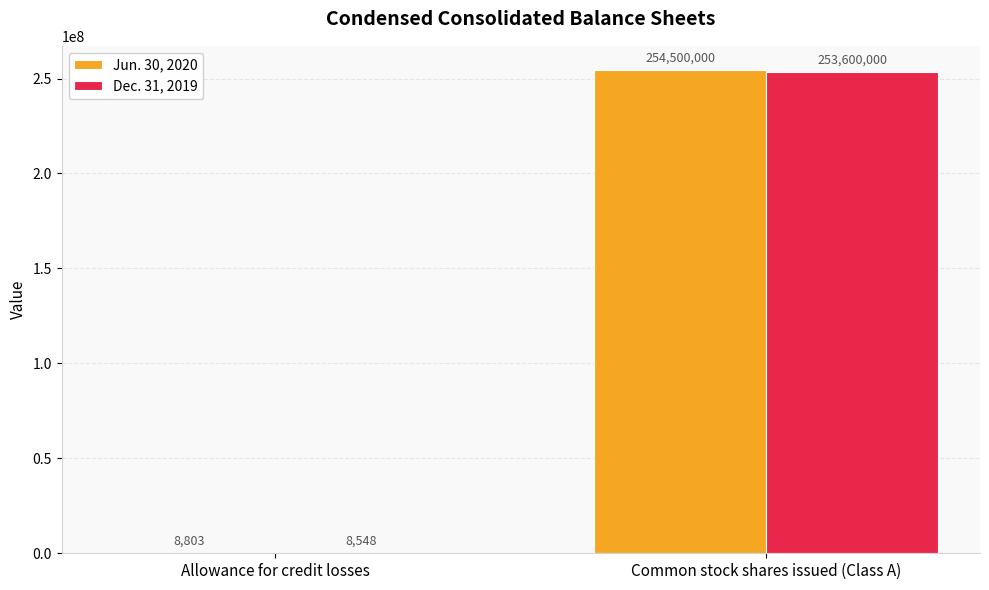

How many series are shown in this chart?

2